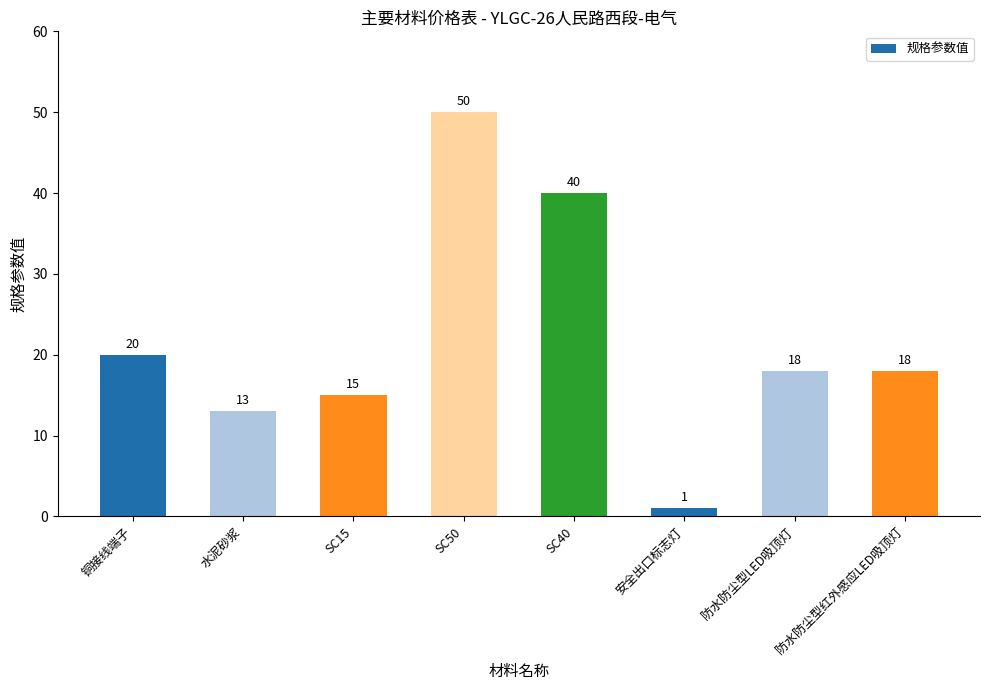

What is the change in value from SC40 to 安全出口标志灯?

-39